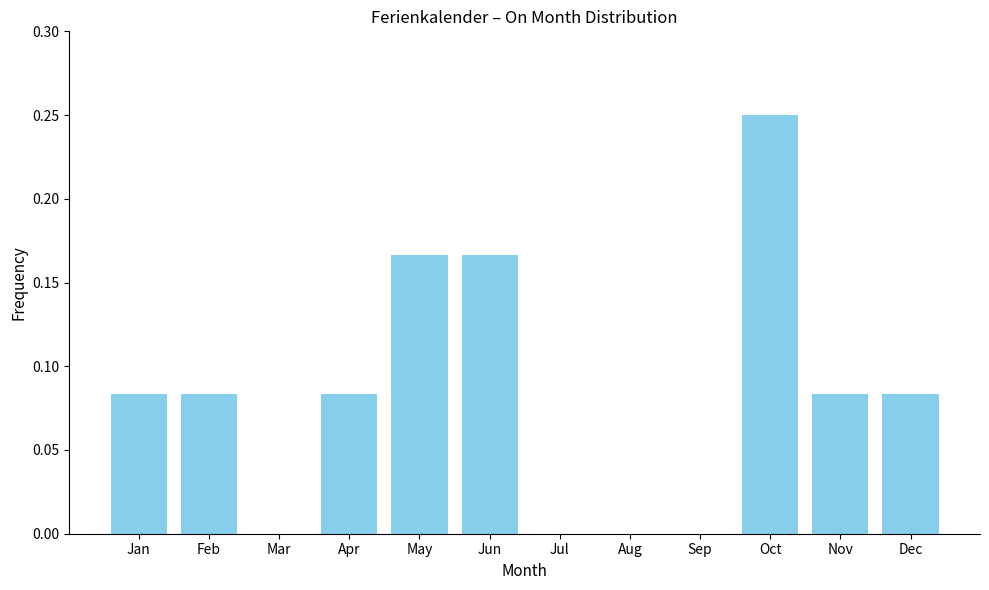

Which category has the highest value across all series?

Oct